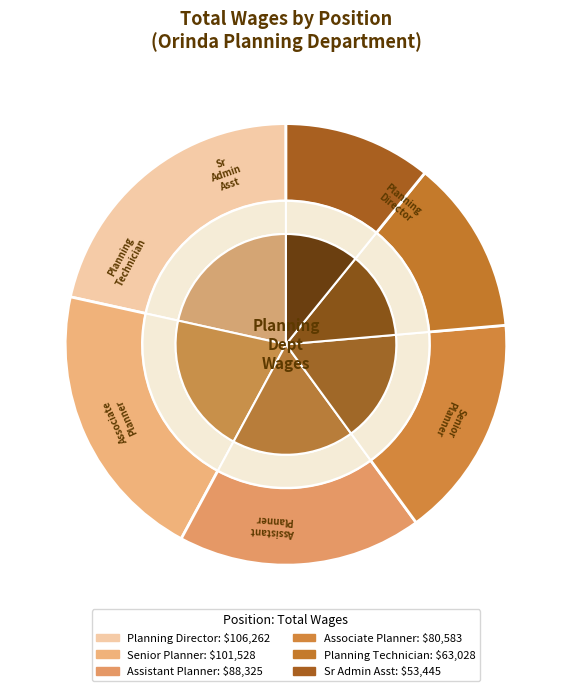

The Sr Admin Asst slice represents 16% of the pie. True or false?

False